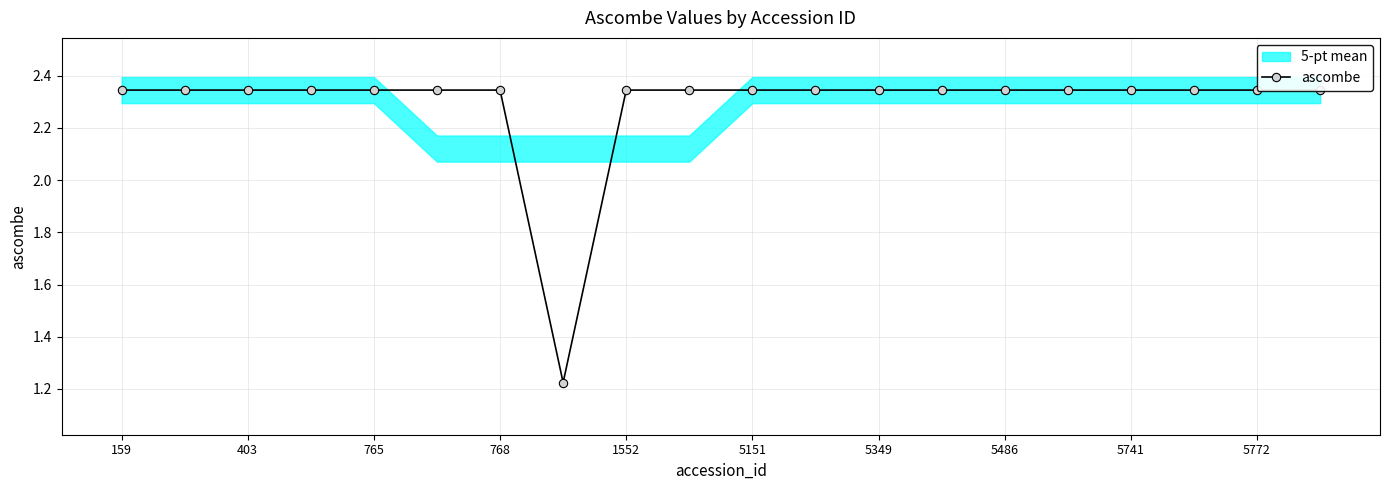

How many points are lower than both their immediate neighbors (excluding endpoints)?

1